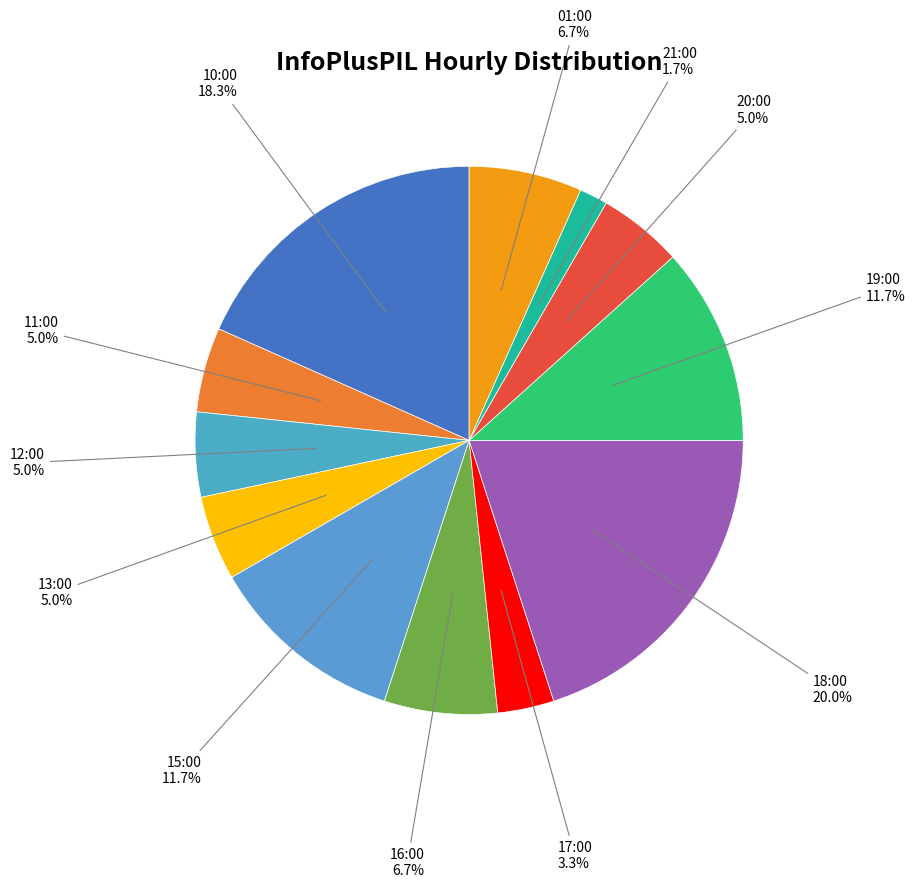

To the nearest percent, what is the difference between the largest and smallest slice percentages?

18%